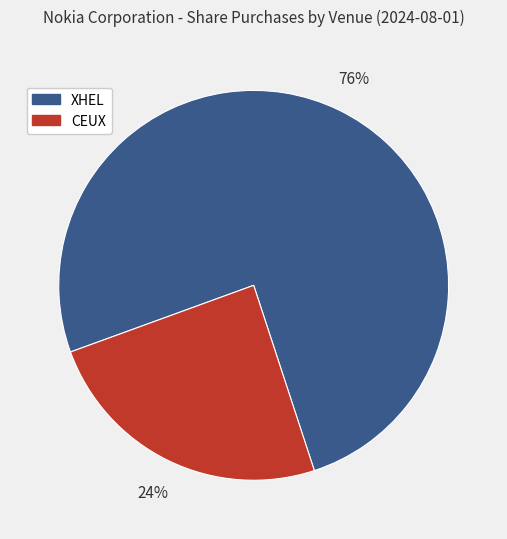

The CEUX slice represents 34% of the pie. True or false?

False